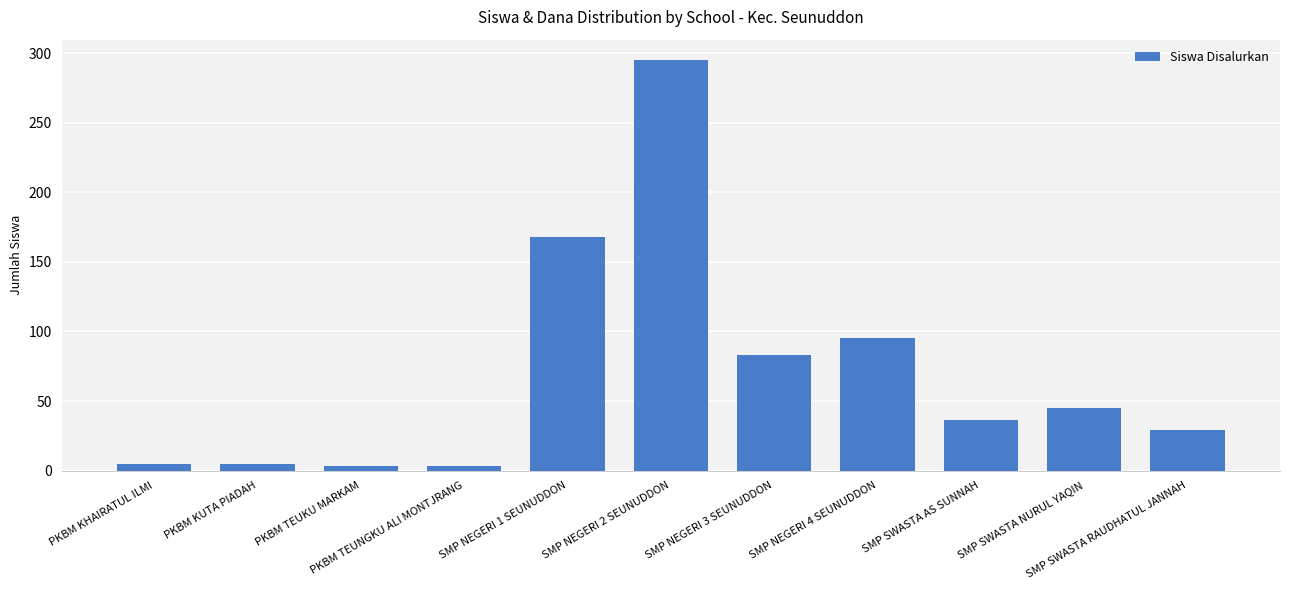

What is the ratio of the value at SMP SWASTA RAUDHATUL JANNAH to the value at SMP NEGERI 3 SEUNUDDON?

0.3